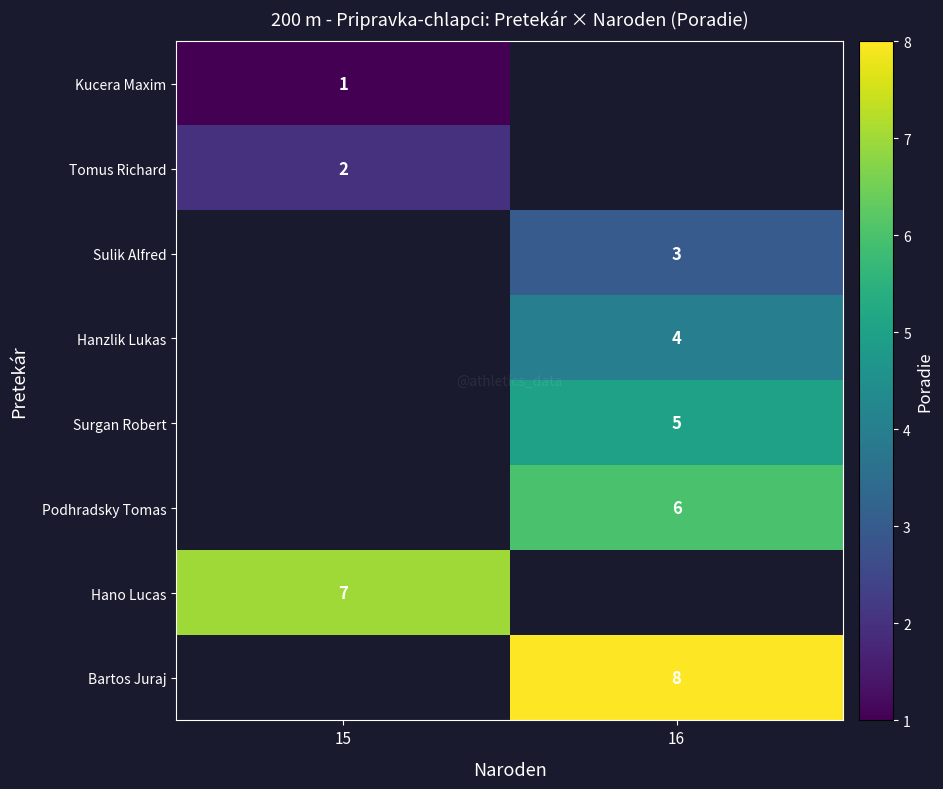

At which category does the chart reach its peak across all series?

16